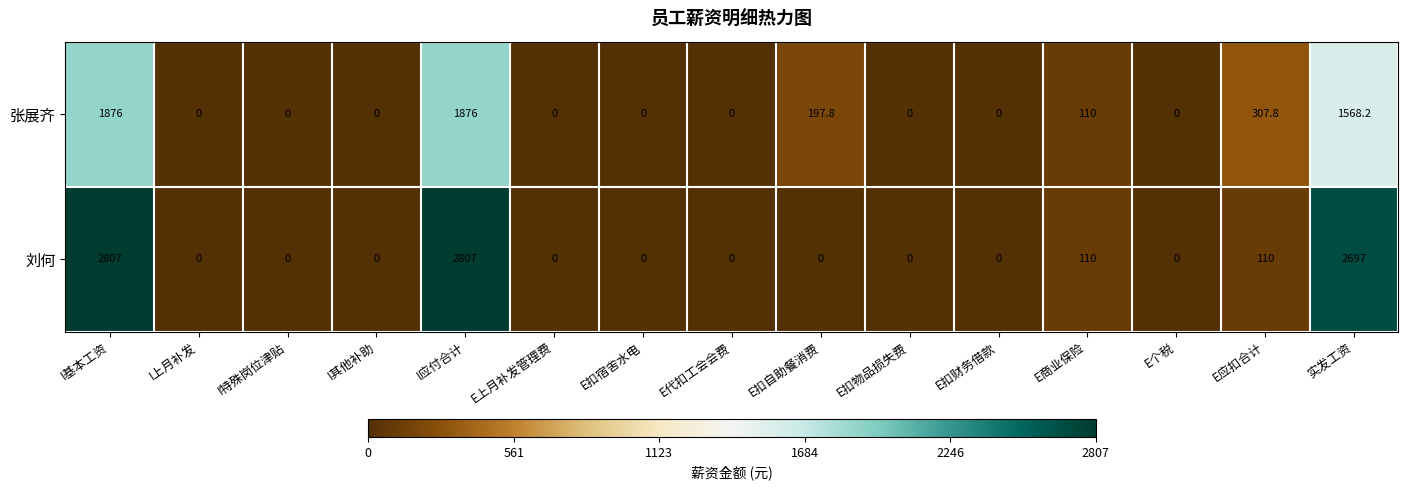

What is the greatest value displayed?

2807.0